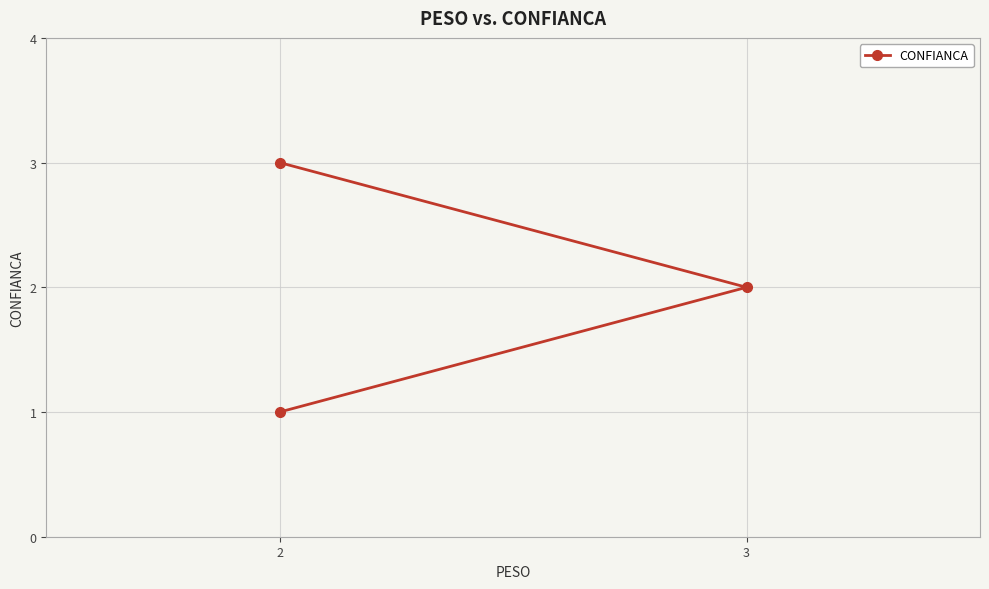

Which has a higher value, 2 or 2?

2